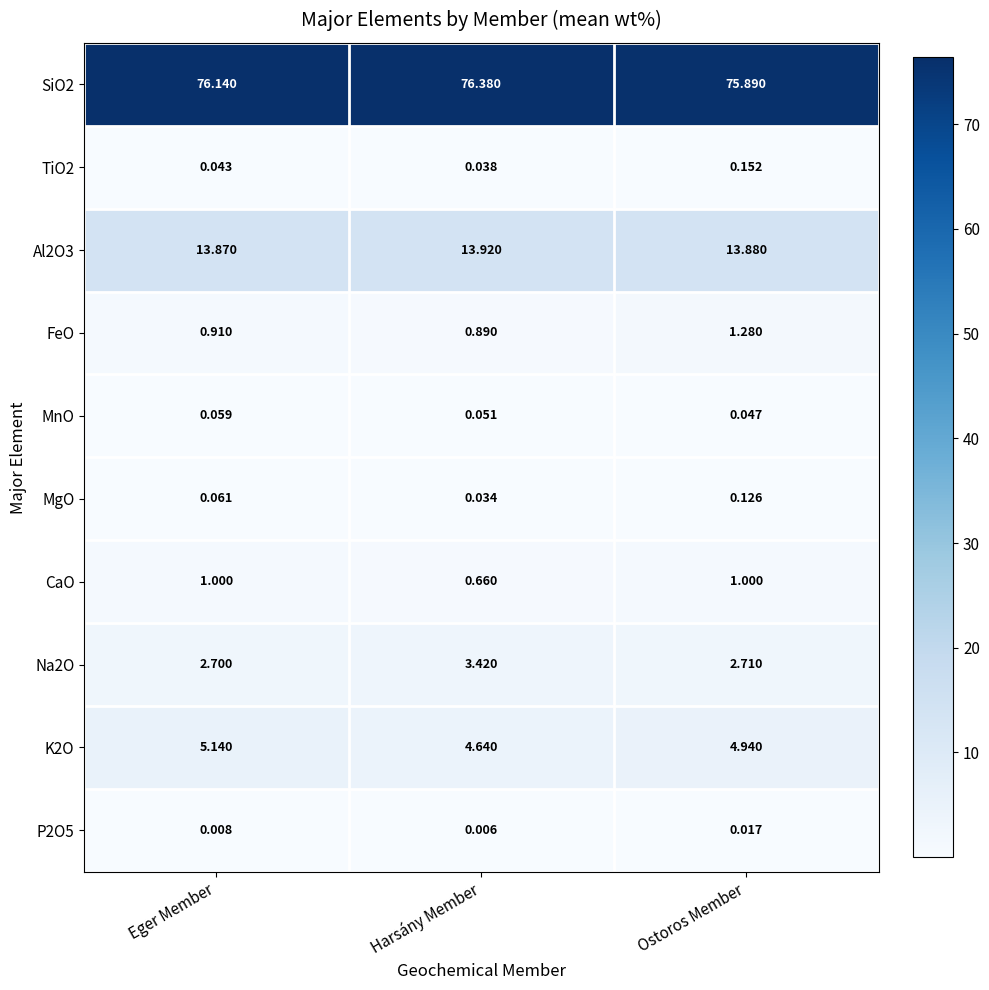

Where is Al2O3 nearest to the value 13?

Eger Member